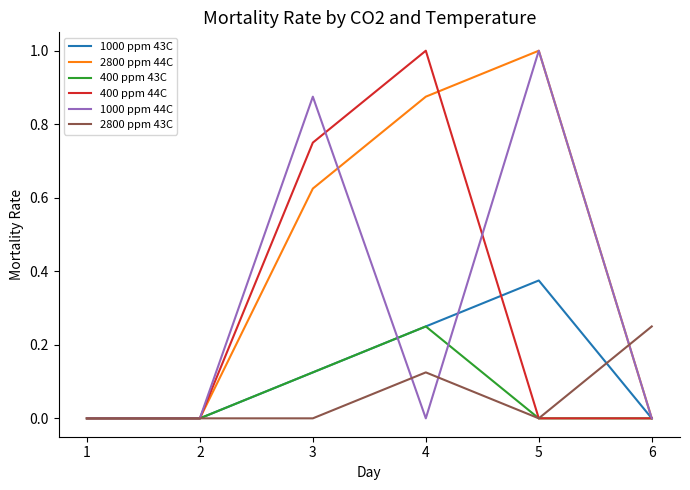

Which category has the highest value in the 1000 ppm 44C series?

5